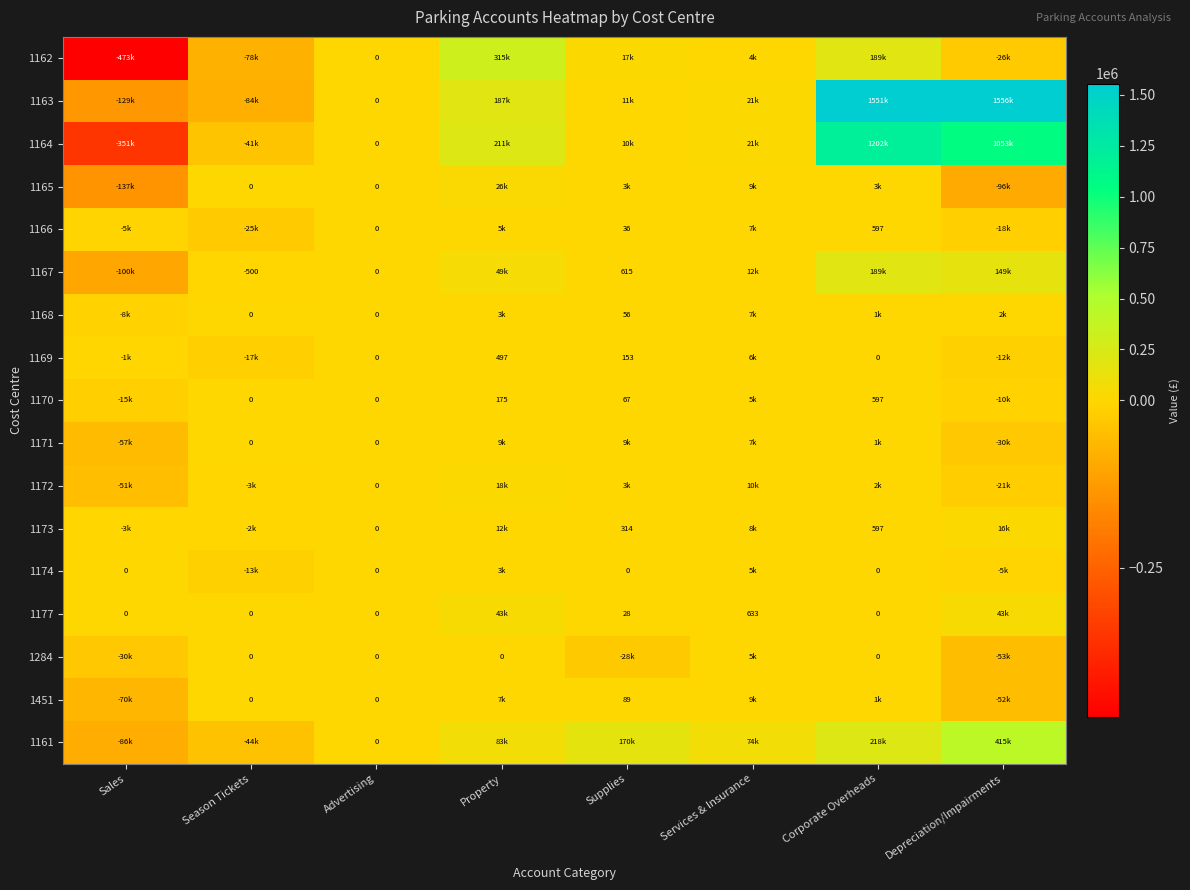

At which category is the sum across all series the highest?

Corporate Overheads